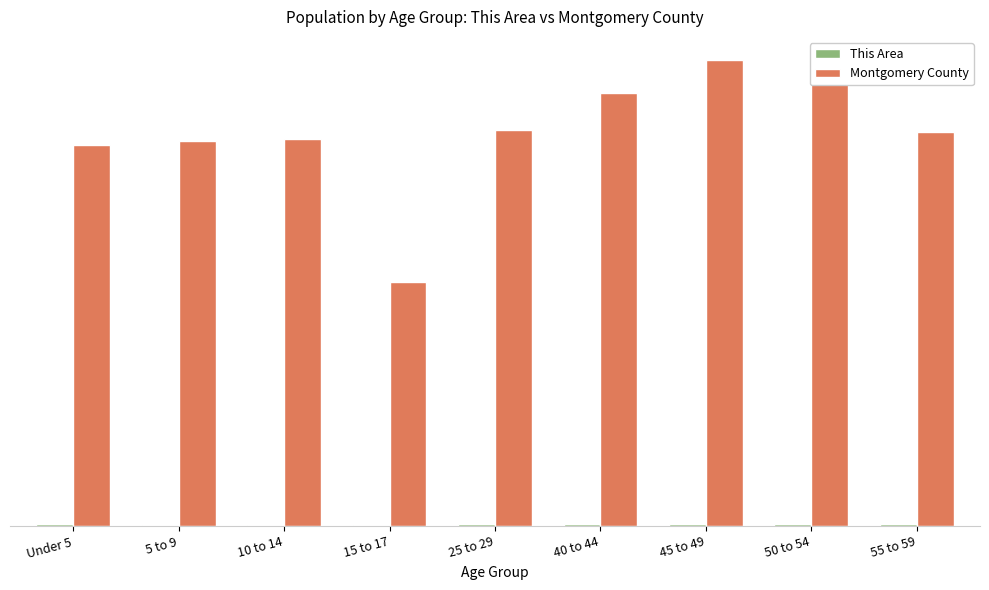

Reading left to right, transcribe all the data shown in this chart.

This Area: 309	267	224	189	381	345	385	378	316
Montgomery County: 63732	64300	64663	40835	66239	72370	77822	75659	65827